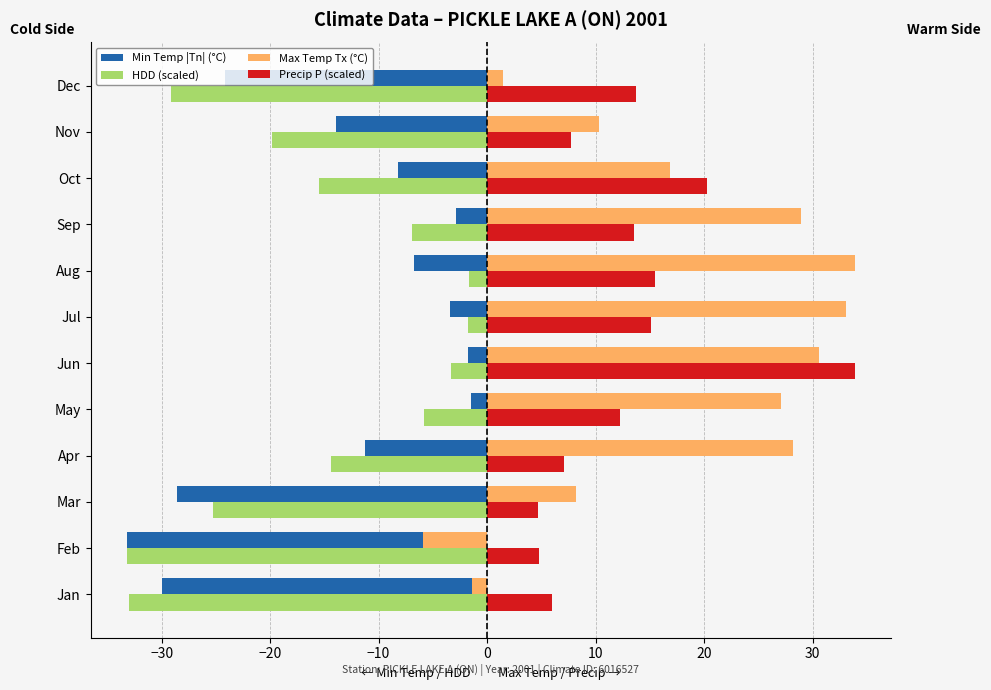

What are all the series names shown in the legend?

Min Temp |Tn| (°C), HDD (scaled), Max Temp Tx (°C), Precip P (scaled)